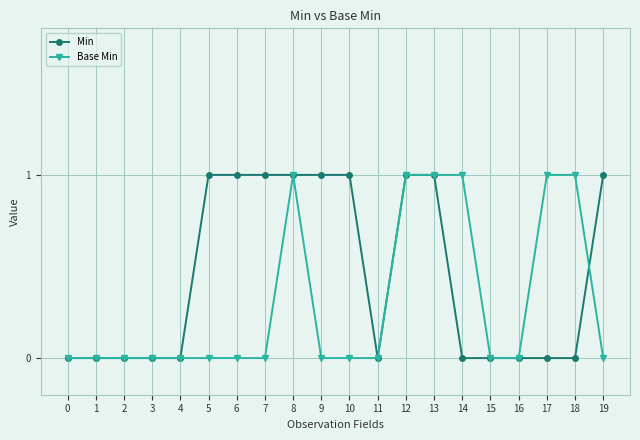

Rank the series at 5 from lowest to highest value.

Base Min, Min